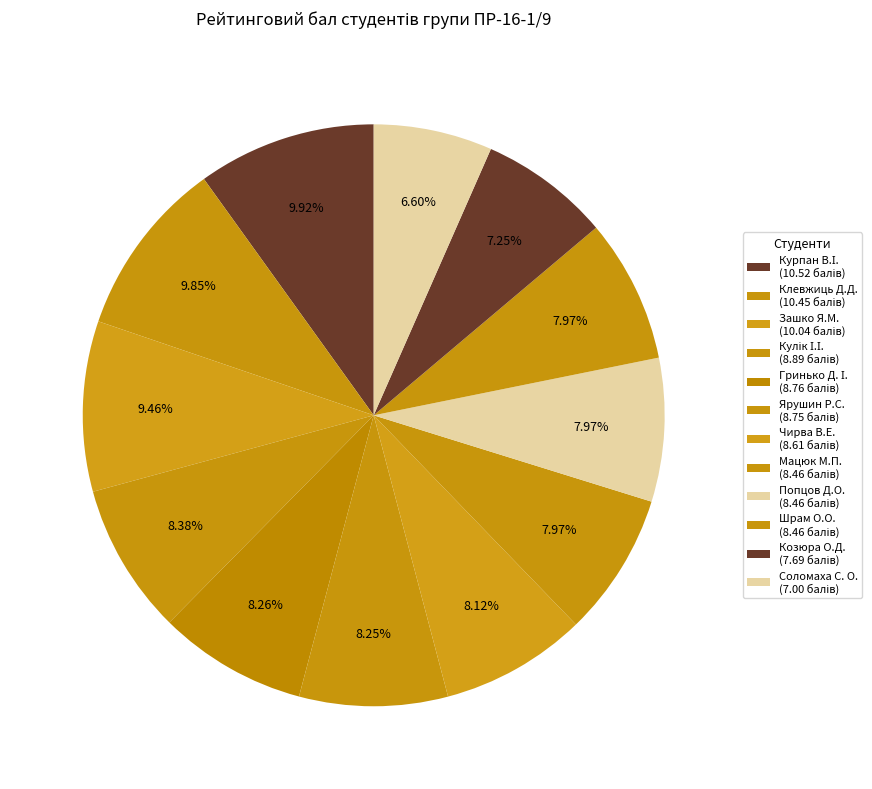

Is Клевжиць Д.Д. the majority of the pie?

No